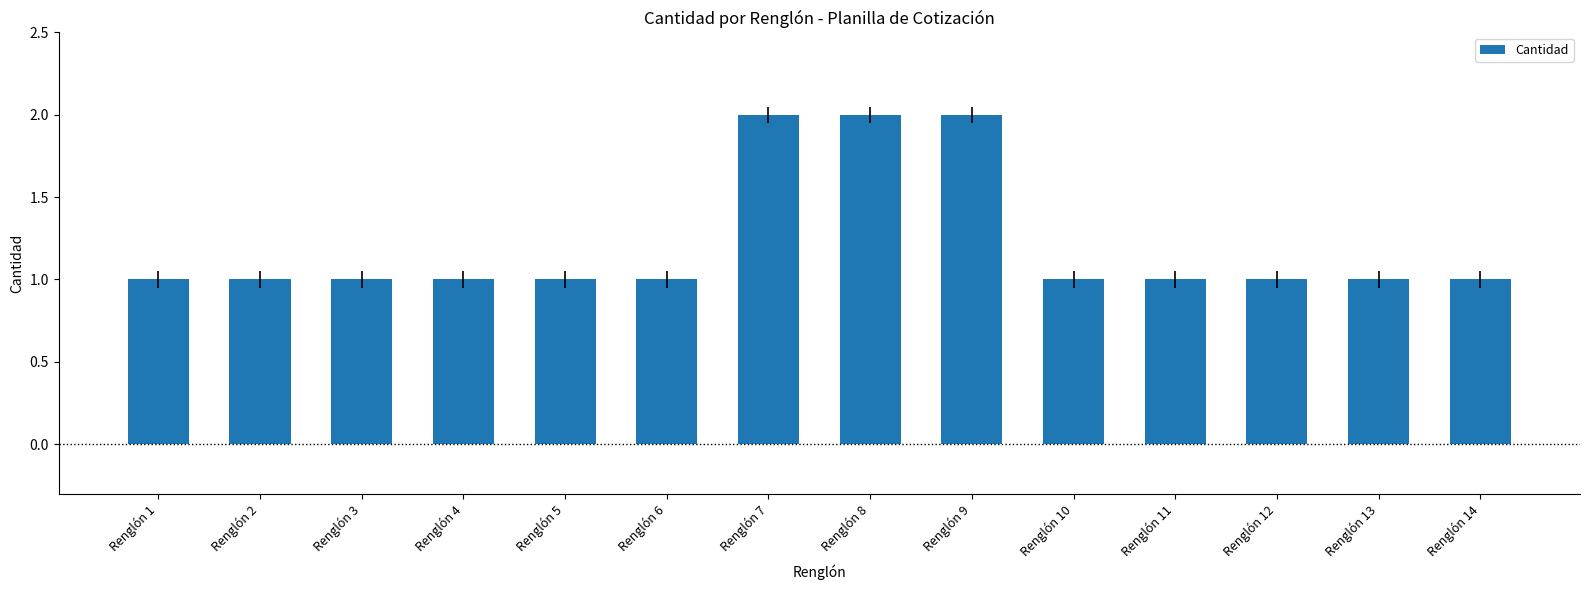

The value at Renglón 8 is 2. True or false?

True